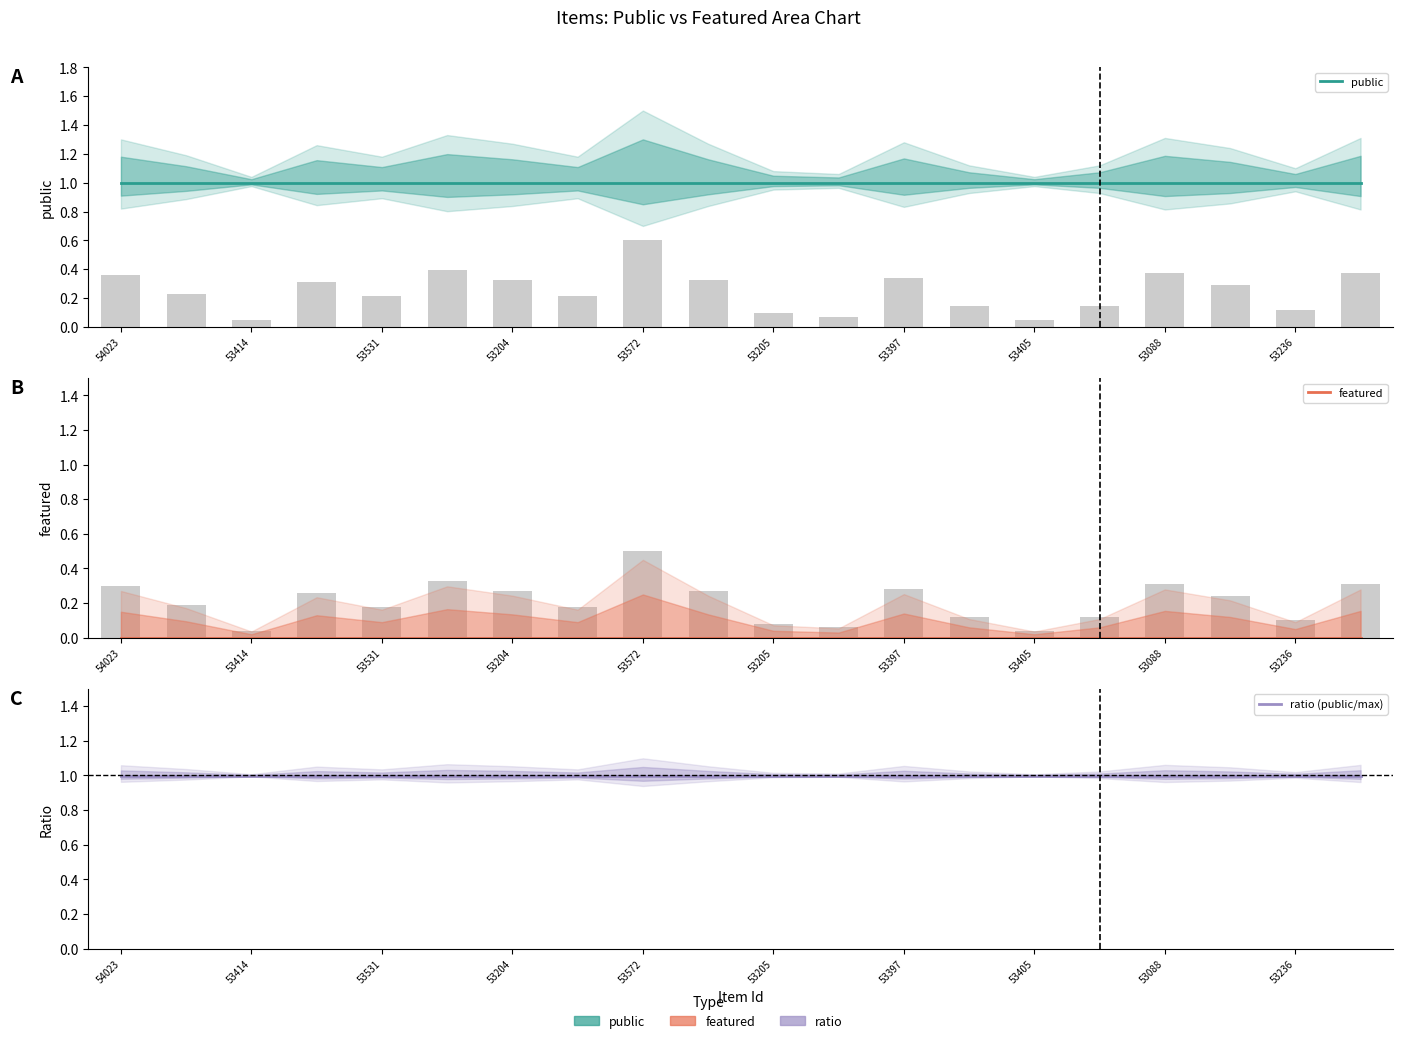

Count the number of categories in the chart.

20